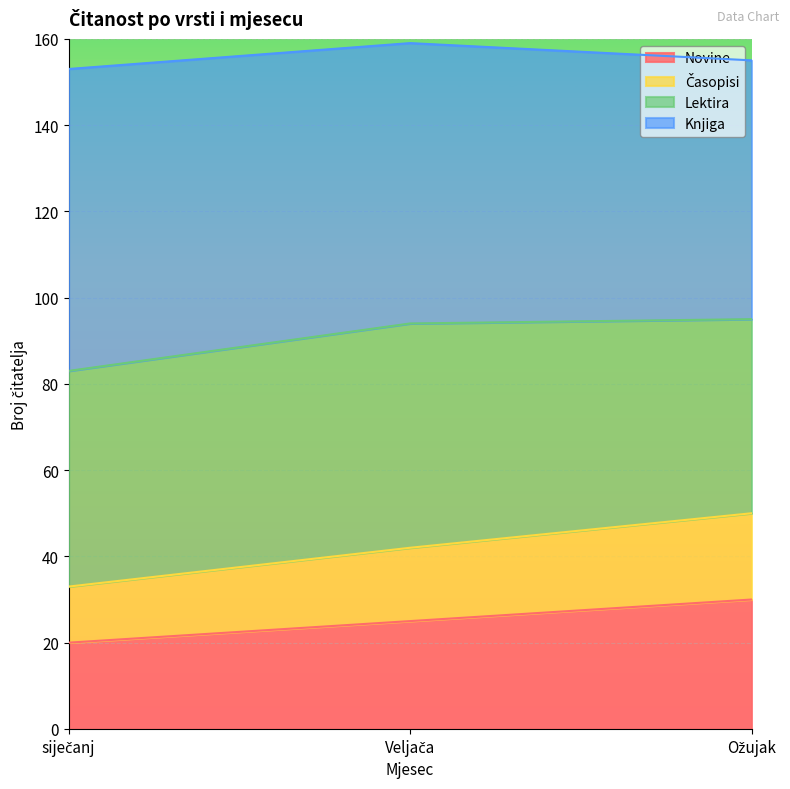

What is the average value of the Novine series?

25